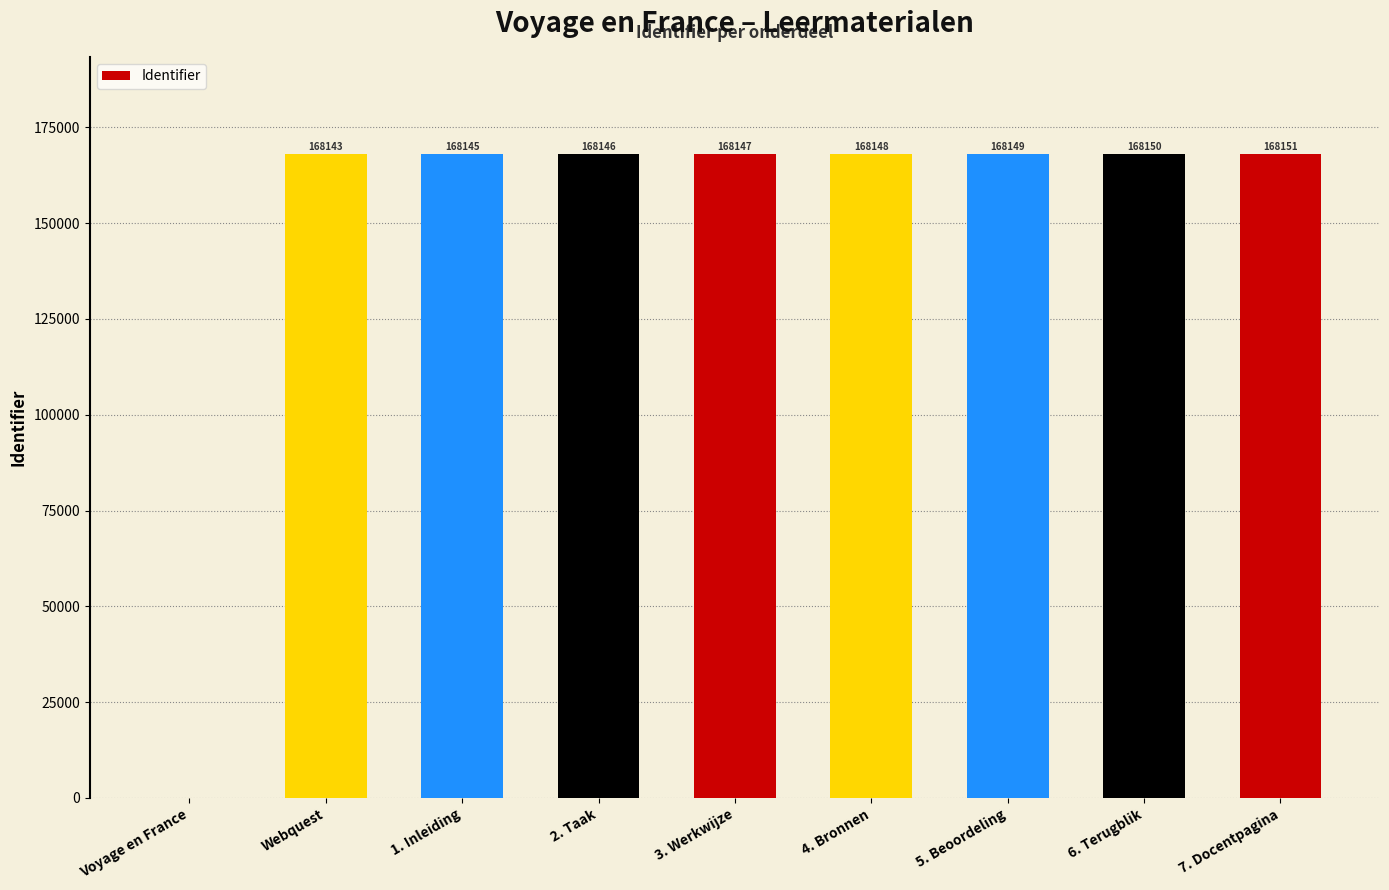

What is the sum of the values at 6. Terugblik and 5. Beoordeling?

336299